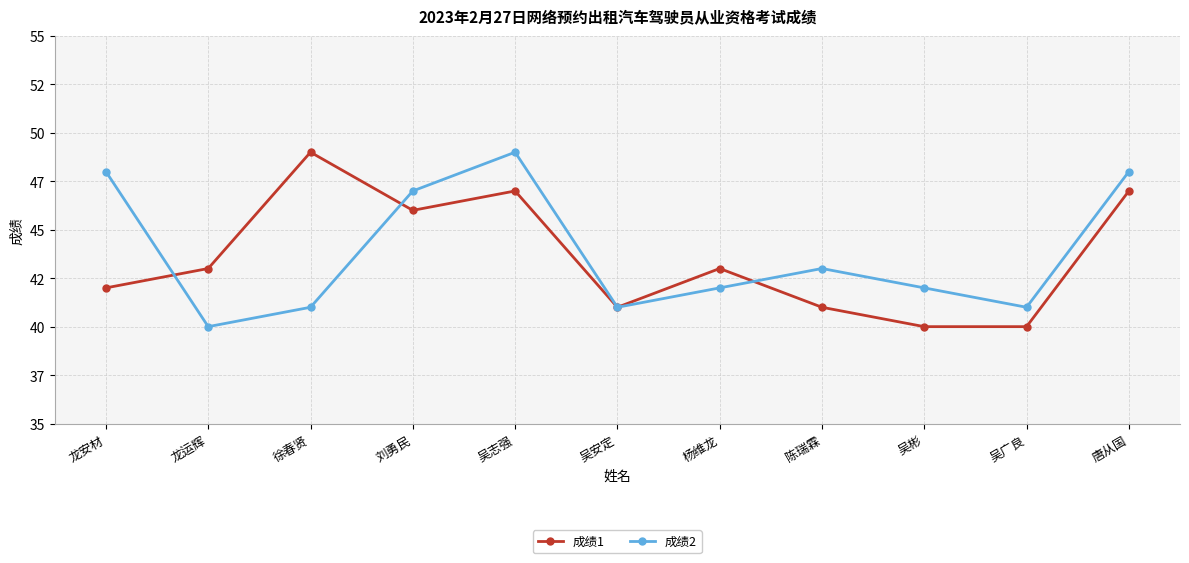

At which category does 成绩1 reach its first local peak?

徐春贤